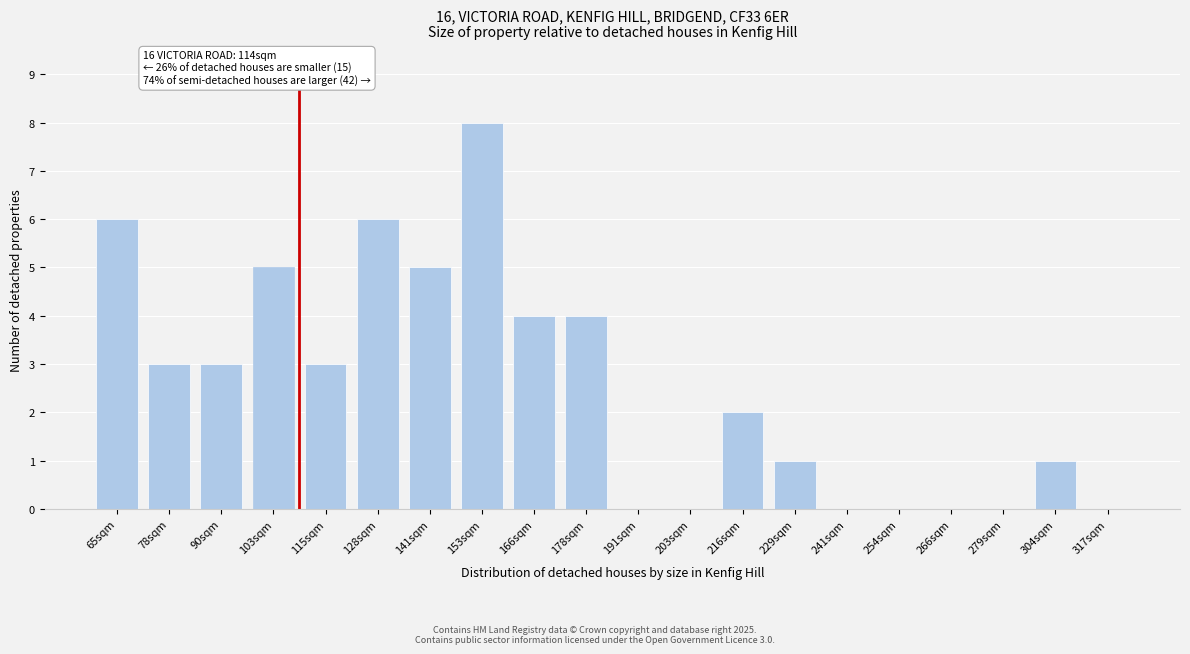

Reading left to right, list all the values displayed in this chart.

65sqm=6	78sqm=3	90sqm=3	103sqm=5	115sqm=3	128sqm=6	141sqm=5	153sqm=8	166sqm=4	178sqm=4	191sqm=0	203sqm=0	216sqm=2	229sqm=1	241sqm=0	254sqm=0	266sqm=0	279sqm=0	304sqm=1	317sqm=0